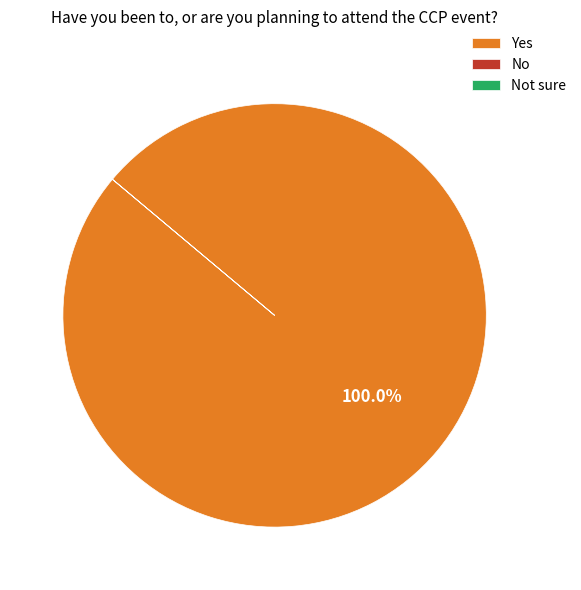

Which category has the biggest portion of the pie?

Yes